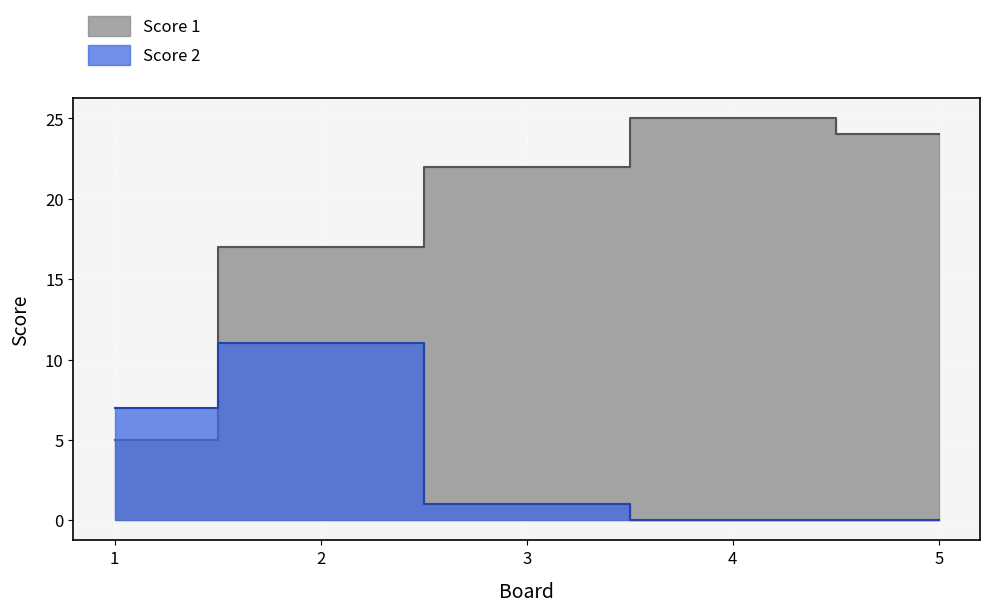

What is the average value of the Score 2 series?

4